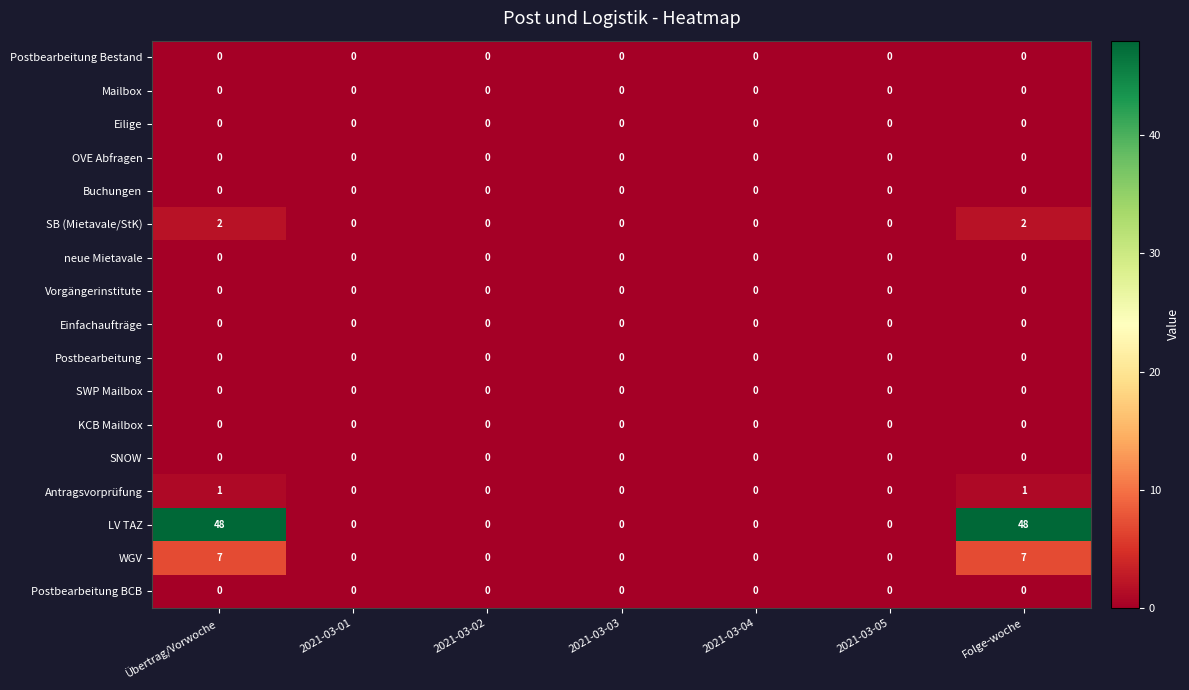

Is it true that SB (Mietavale/StK) equals -1 at 2021-03-03?

False